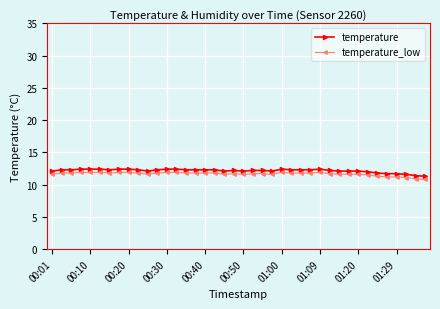

True or false: temperature_low and temperature intersect in this chart.

False